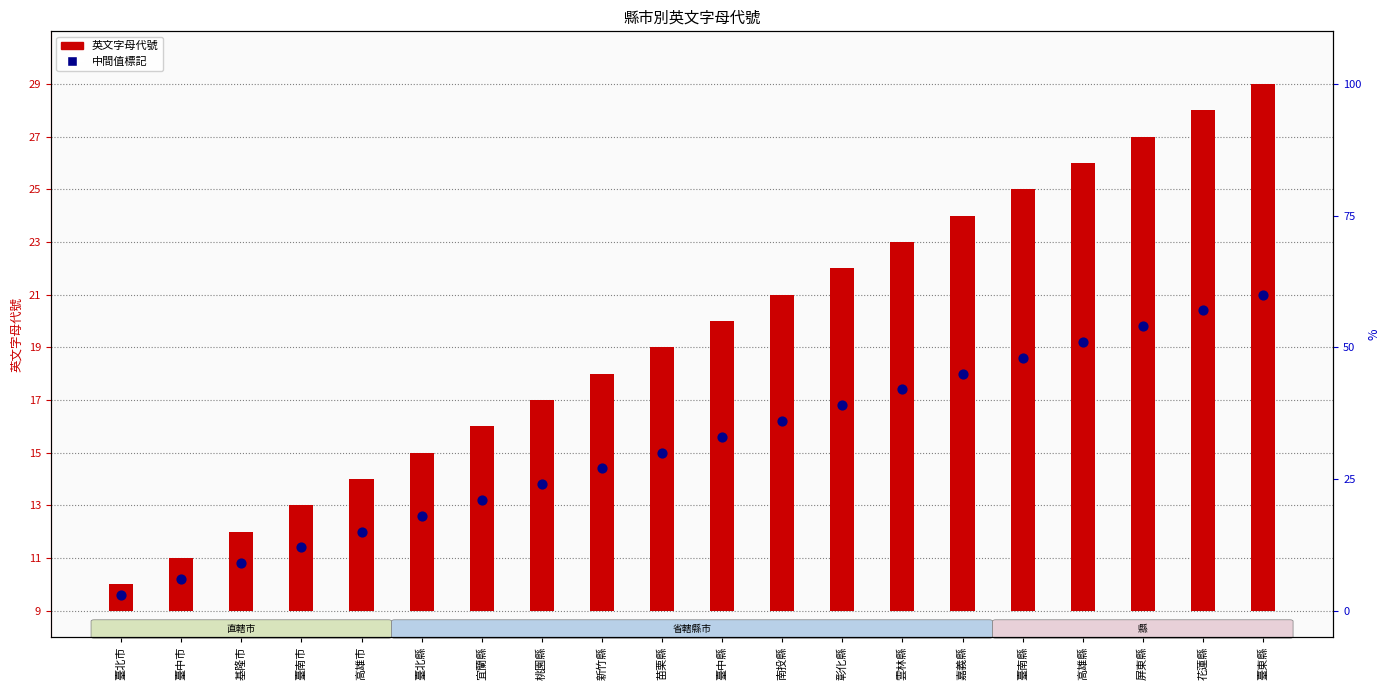

Which series has the largest Y range (max minus min)?

英文字母代號